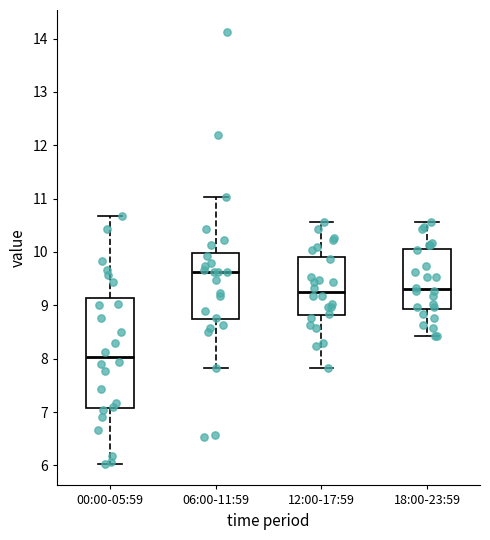

Which box's median line is the lowest?

00:00-05:59